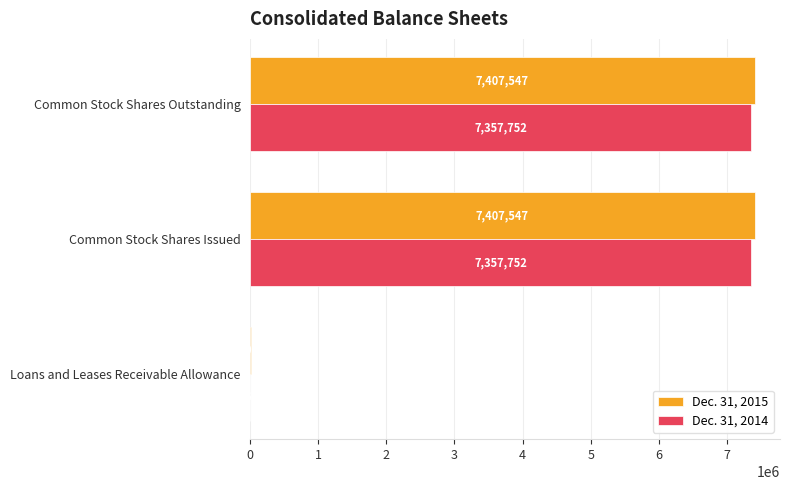

How many data points does each series have?

3